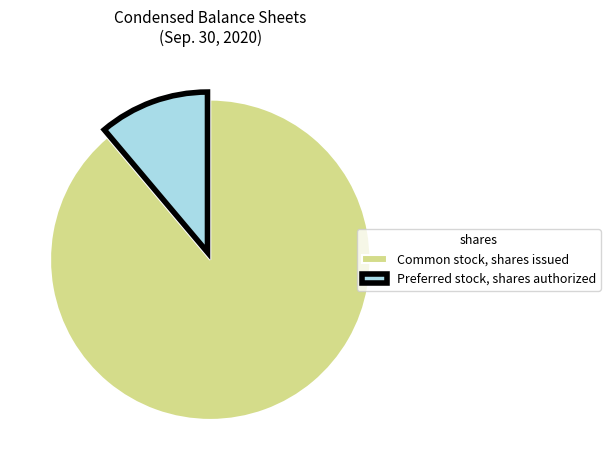

Do Preferred stock, shares authorized and Common stock, shares issued together represent more than half of the pie?

Yes